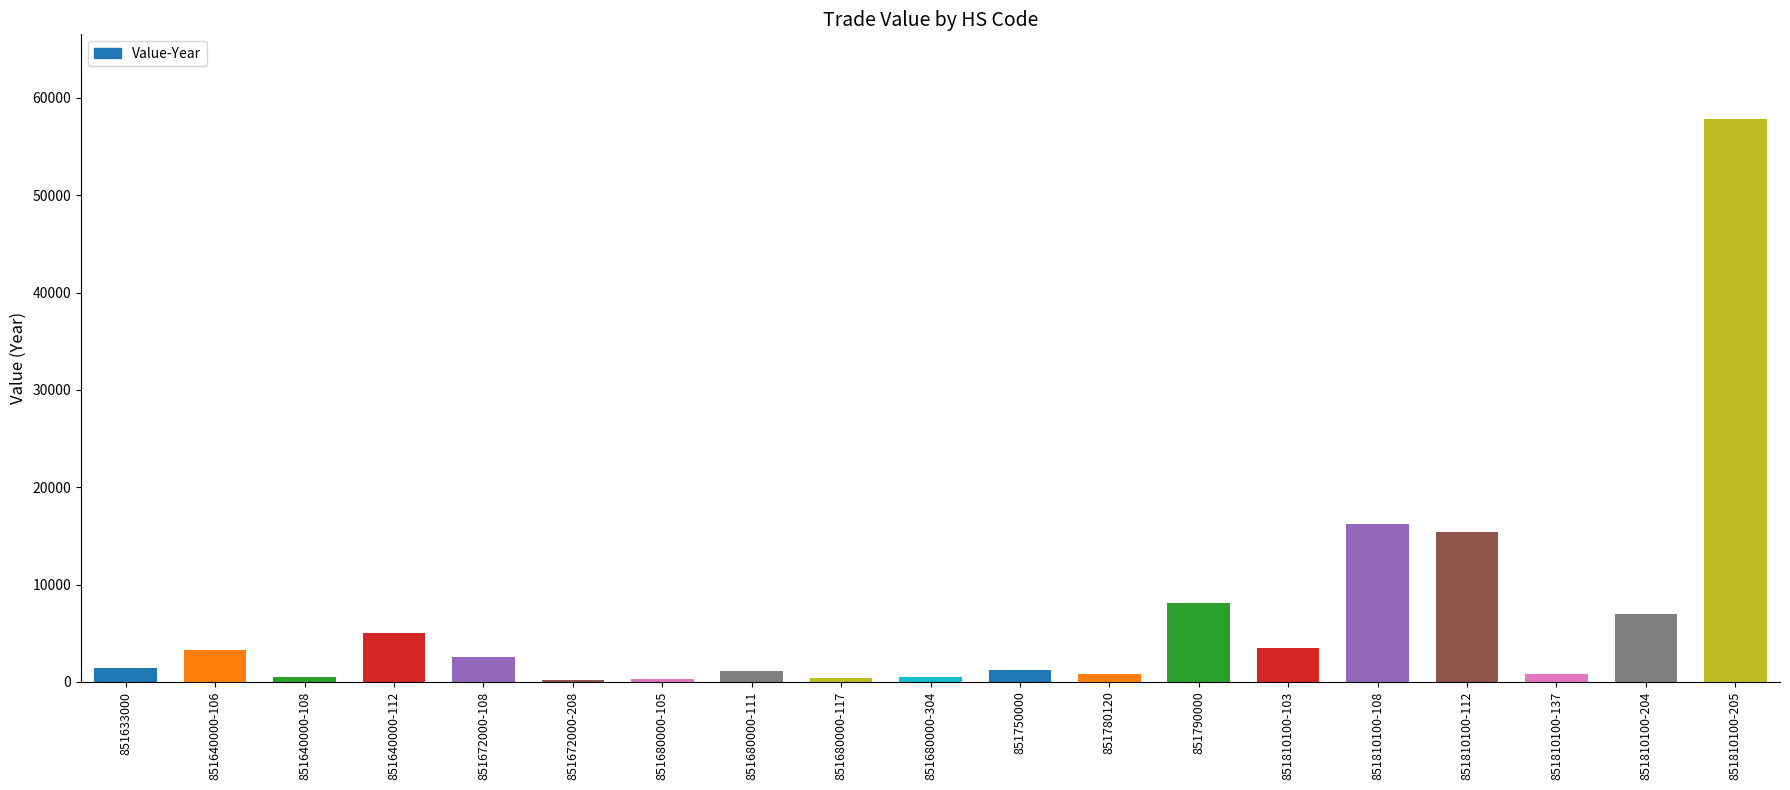

What is the sum of all values?

126093